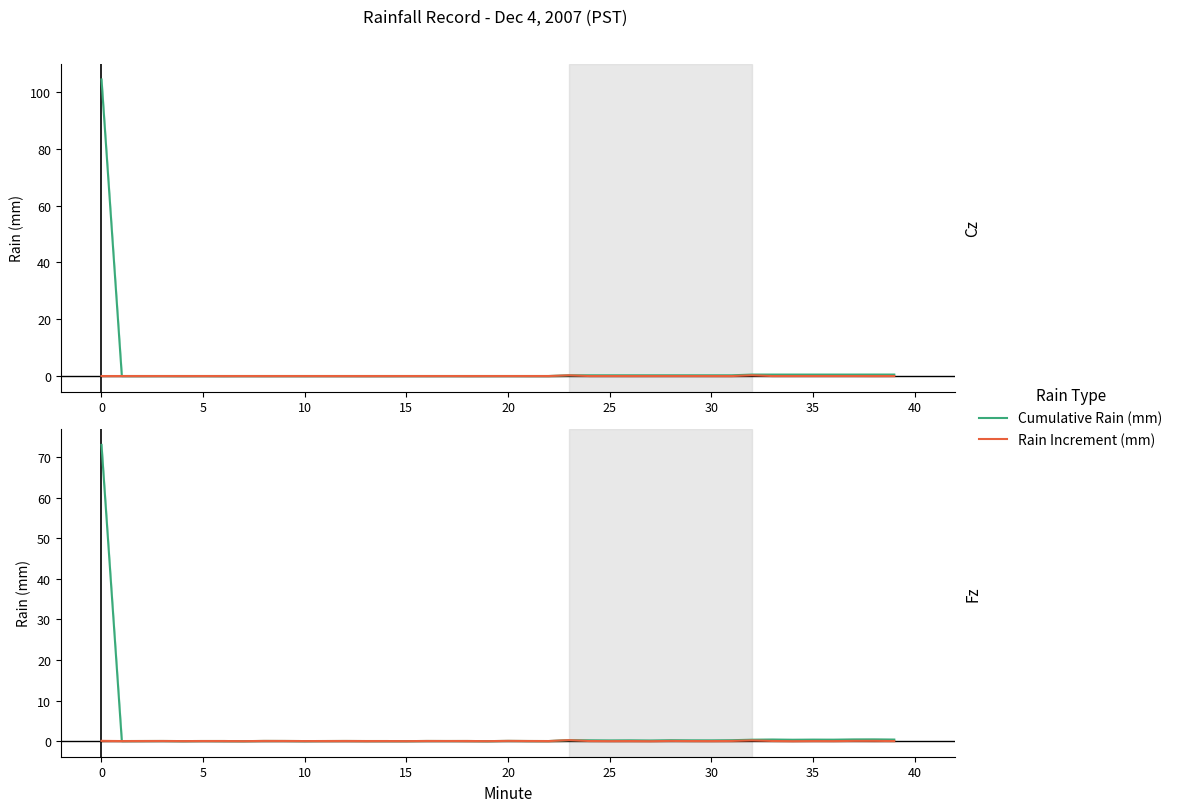

Where is Rain Increment (mm) nearest to the value 0?

25